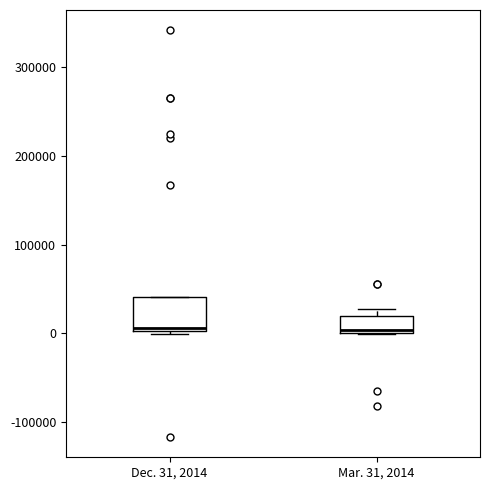

Reading left to right, read every box against the y-axis: the position of its median line, the range the box covers, and the ends of its whiskers. The values are not printed on the chart, so give them approximately, as read against the axis.

Dec. 31, 2014: median 10000, box 0 to 40000, whiskers 0 (just below the box's lower edge) to 40000
Mar. 31, 2014: median 0 (just above the box's lower edge), box 0 to 20000, whiskers 0 to 30000